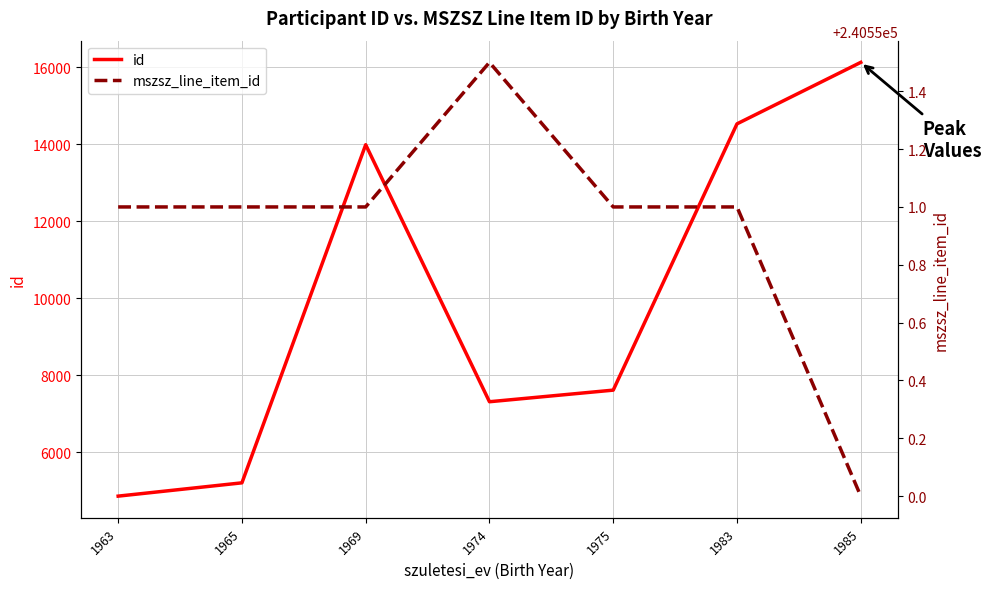

Is it true that mszsz_line_item_id equals 364404.7 at 1965?

False